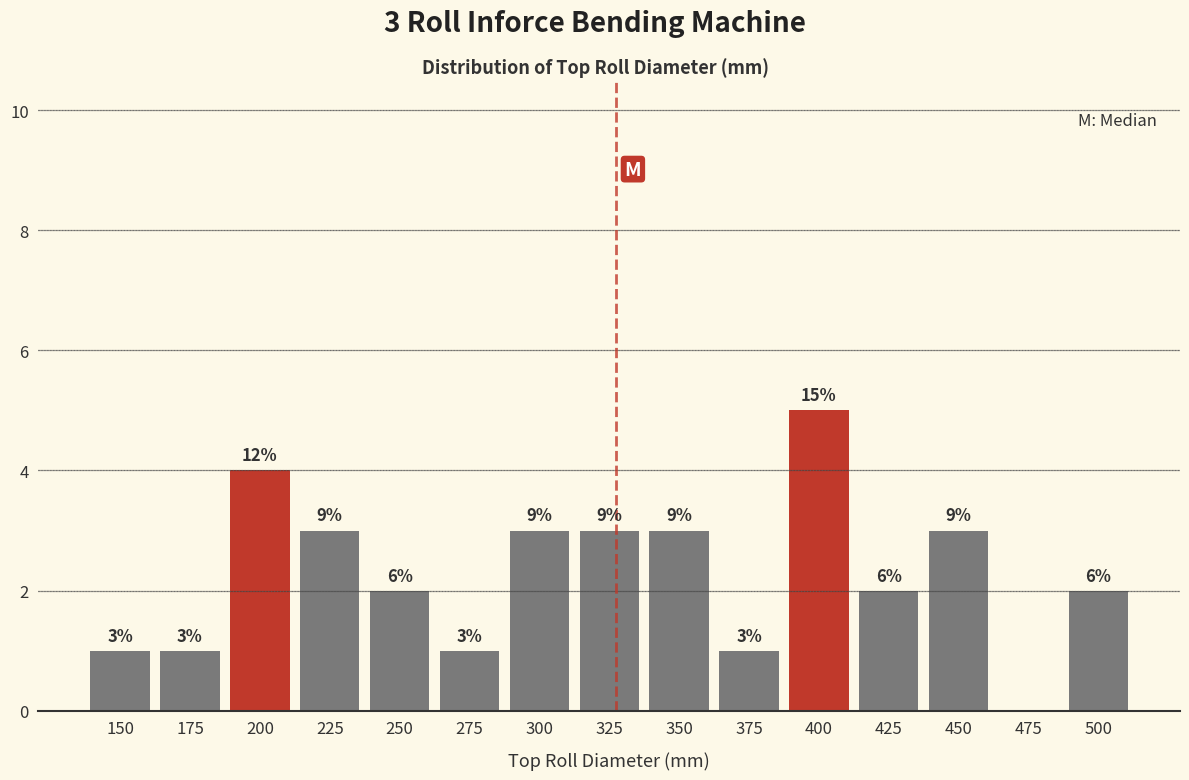

Are the bars horizontal?

No